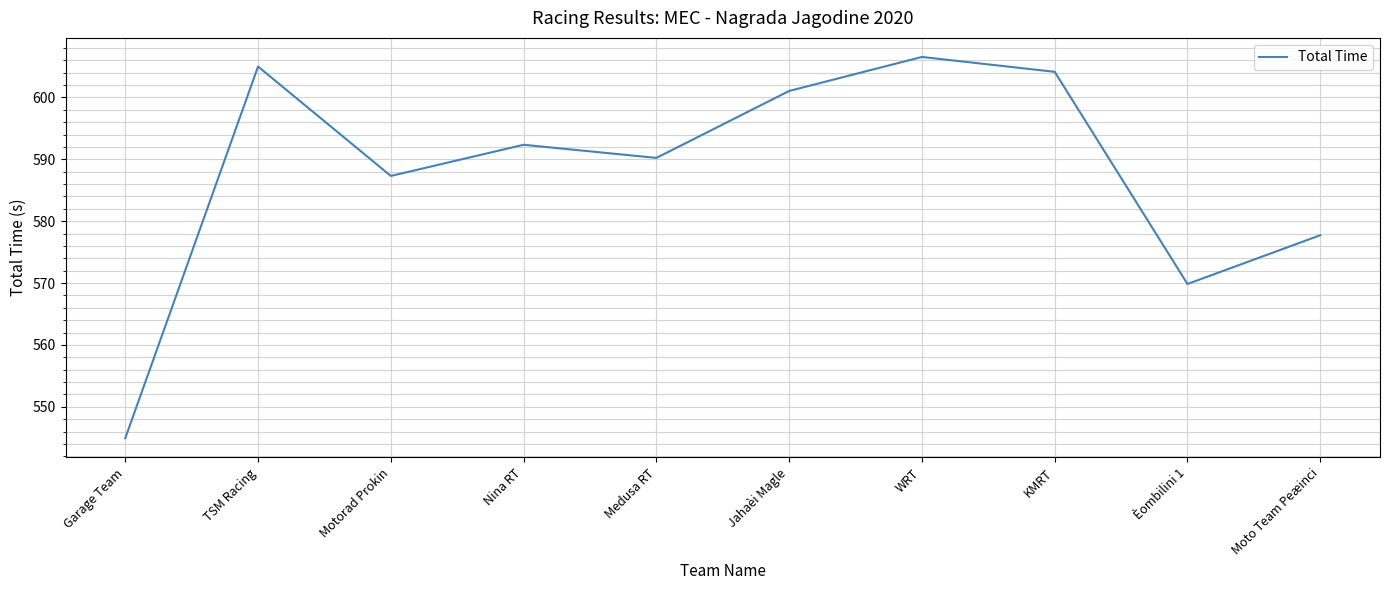

What is the smallest value displayed?

544.9